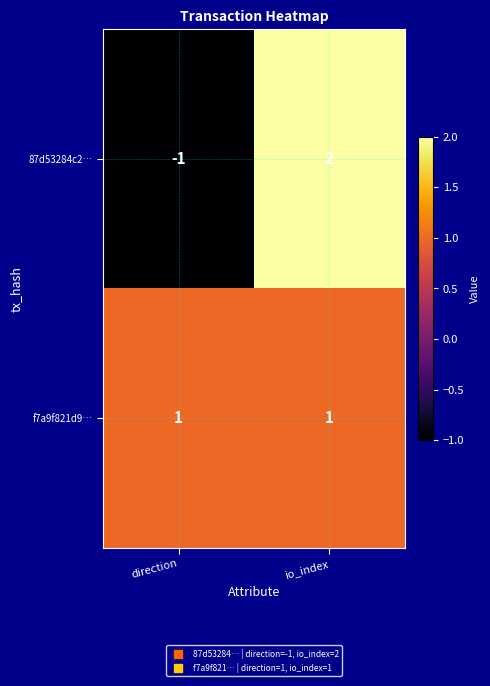

Which series has the largest range (max minus min)?

87d53284c2…